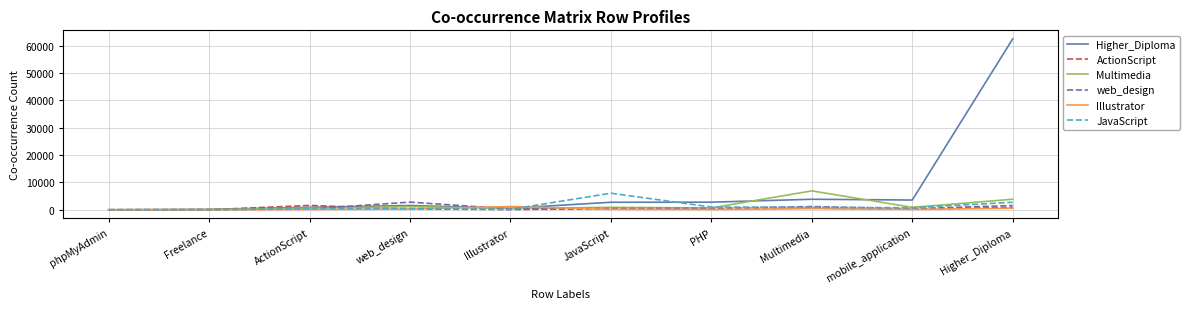

Which series has the largest range (max minus min)?

Higher_Diploma